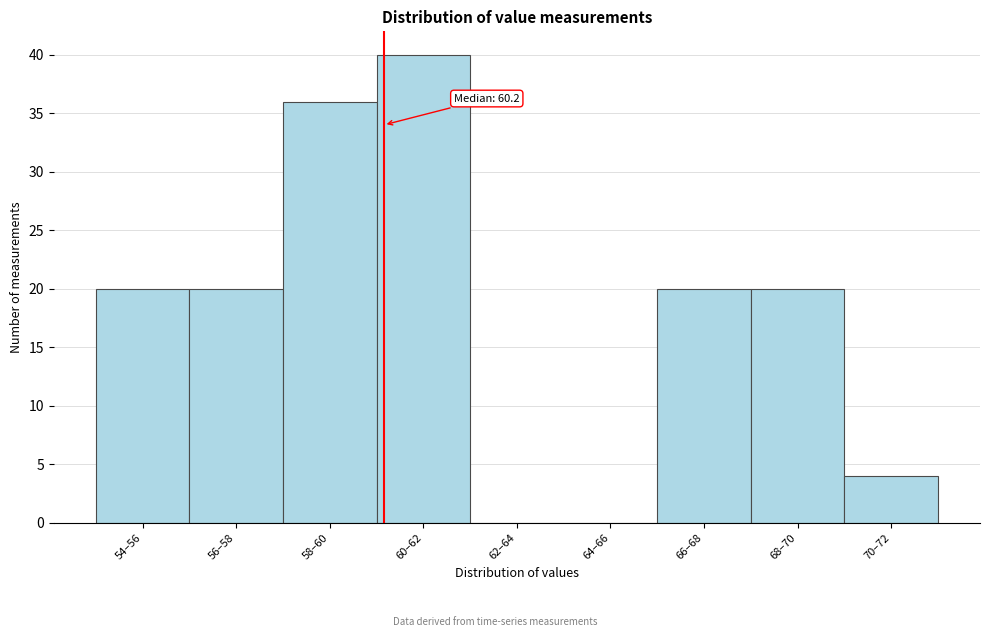

Reading left to right, list all the values displayed in this chart.

54–56=20	56–58=20	58–60=36	60–62=40	62–64=0	64–66=0	66–68=20	68–70=20	70–72=4